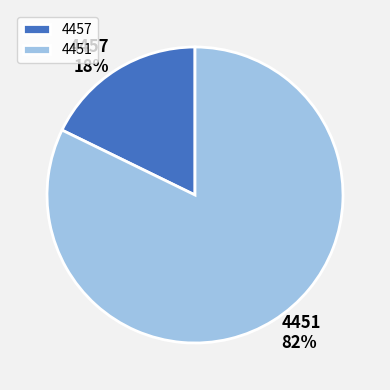

Do 4451 and 4457 together represent more than half of the pie?

Yes